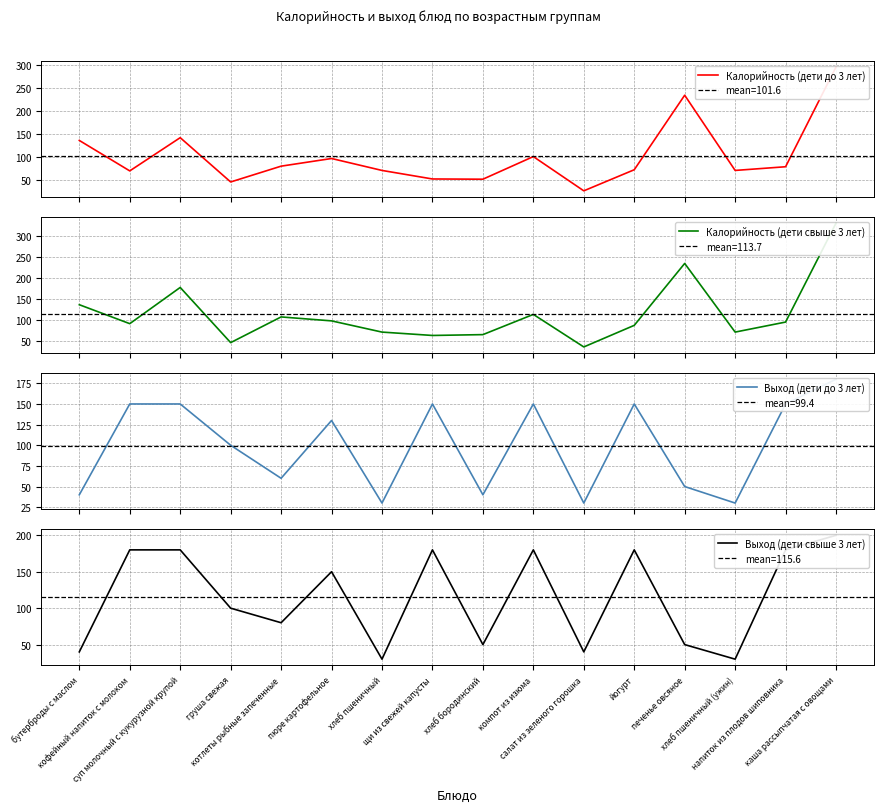

What is the total value across all series at салат из зеленого горошка?

132.5